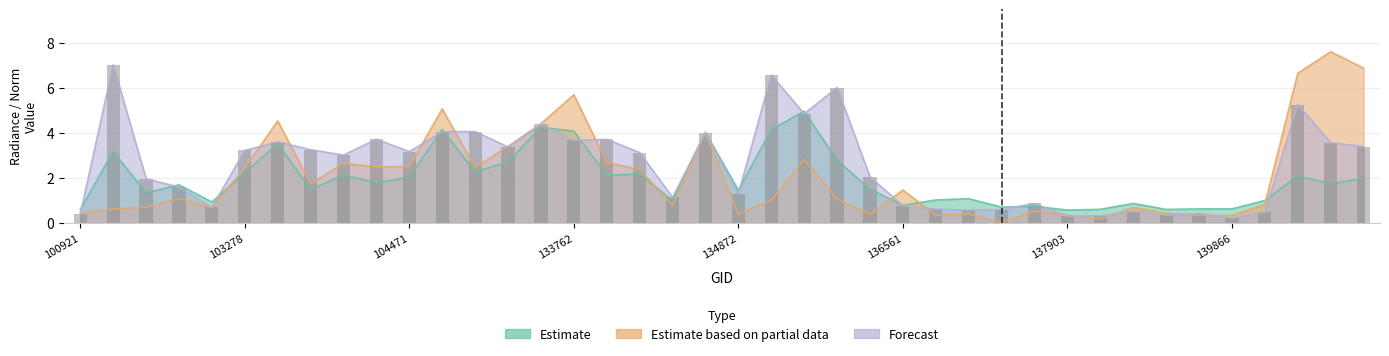

Reading left to right, list all the values displayed in this chart.

rade9_aggzone_norm: 100921=0.6	101805=3.2	101917=1.3	102179=1.7	102300=0.9	103278=2.2	103396=3.5	103642=1.5	103877=2.1	103988=1.8	104471=2.0	132847=4.1	133209=2.3	133404=2.7	133584=4.2	133762=4.1	134138=2.1	134322=2.2	134492=1.0	134687=4.0	134872=1.4	135249=4.1	135611=5.0	136001=2.8	136362=1.5	136561=0.8	136755=1.0	136940=1.1	137142=0.7	137335=0.7	137903=0.6	137916=0.6	138492=0.9	138881=0.6	139283=0.6	139866=0.6	140059=1.0	141015=2.1	141208=1.7	141384=2.0
rade9_mult_nadir_norm: 100921=0.4	101805=0.6	101917=0.7	102179=1.1	102300=0.7	103278=2.4	103396=4.5	103642=1.7	103877=2.6	103988=2.5	104471=2.5	132847=5.1	133209=2.5	133404=3.4	133584=4.4	133762=5.7	134138=2.7	134322=2.4	134492=0.8	134687=4.0	134872=0.4	135249=1.0	135611=2.8	136001=1.0	136362=0.4	136561=1.5	136755=0.3	136940=0.4	137142=0.0	137335=0.5	137903=0.3	137916=0.2	138492=0.7	138881=0.4	139283=0.3	139866=0.3	140059=0.8	141015=6.6	141208=7.6	141384=6.9
dnbrad: 100921=0.4	101805=7.0	101917=2.0	102179=1.6	102300=0.7	103278=3.2	103396=3.6	103642=3.2	103877=3.0	103988=3.7	104471=3.2	132847=4.1	133209=4.1	133404=3.4	133584=4.4	133762=3.7	134138=3.7	134322=3.1	134492=1.1	134687=4.0	134872=1.3	135249=6.6	135611=4.8	136001=6.0	136362=2.0	136561=0.8	136755=0.6	136940=0.6	137142=0.6	137335=0.9	137903=0.3	137916=0.3	138492=0.5	138881=0.3	139283=0.4	139866=0.2	140059=0.5	141015=5.2	141208=3.6	141384=3.4